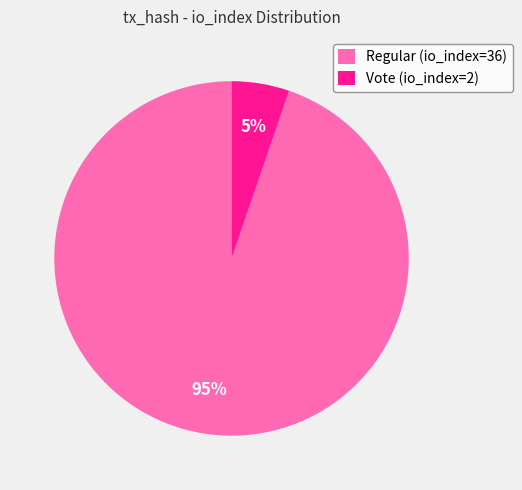

What percentage is the Vote (io_index=2) slice, to the nearest percent?

5%